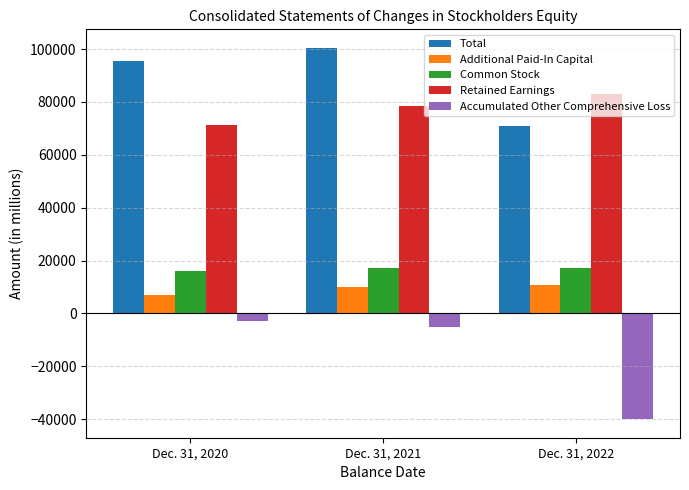

What is the total value across all series at Dec. 31, 2020?

186700